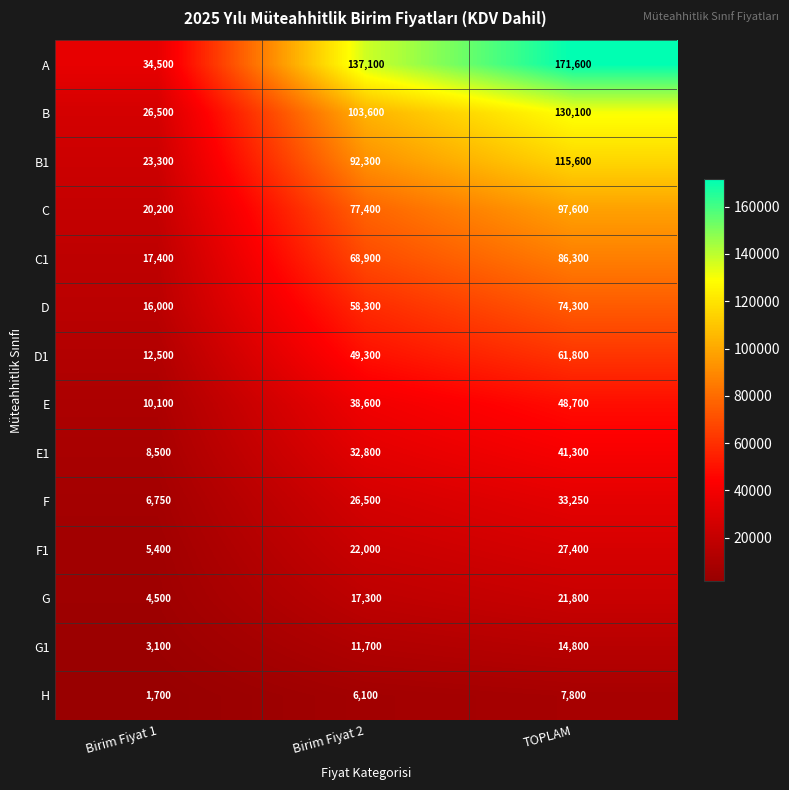

Which series has the largest range (max minus min)?

A